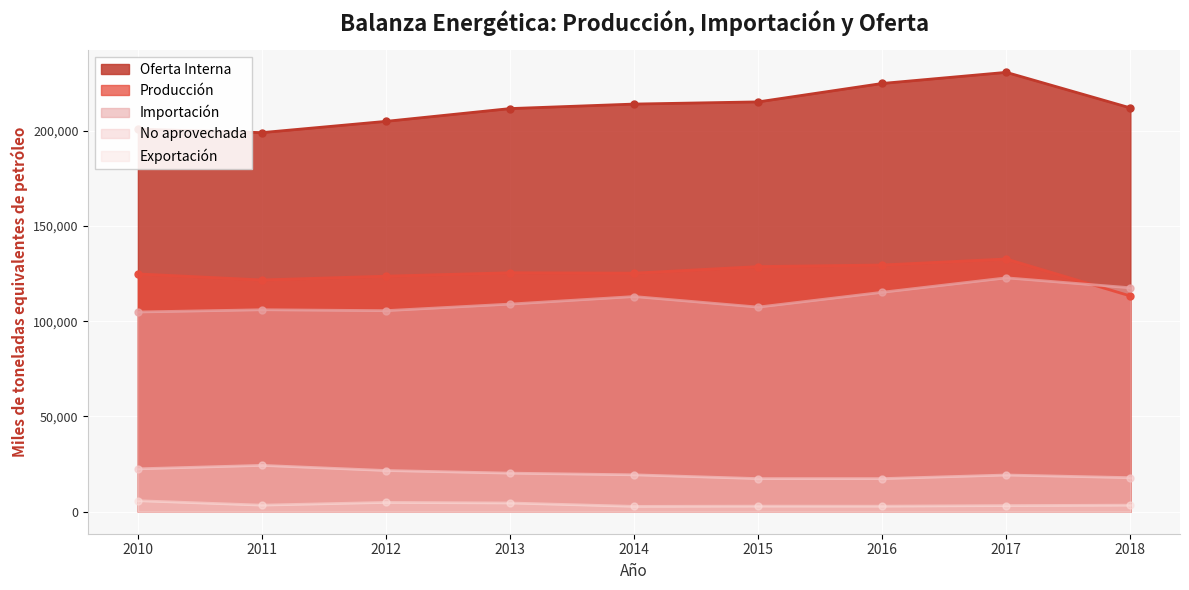

Which series has the largest range (max minus min)?

Oferta Interna